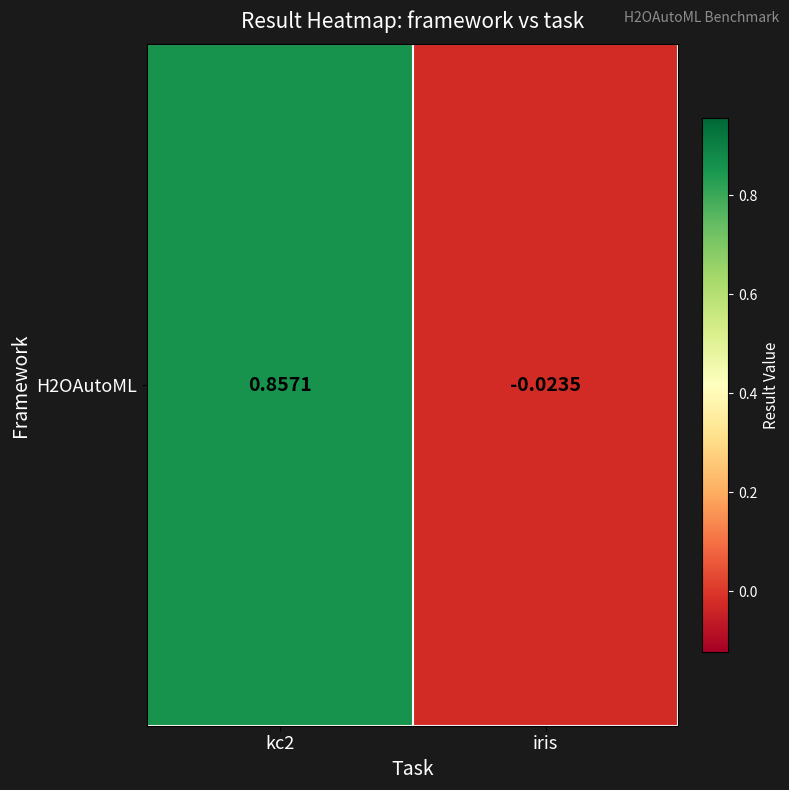

Where does the data first go above 0?

kc2